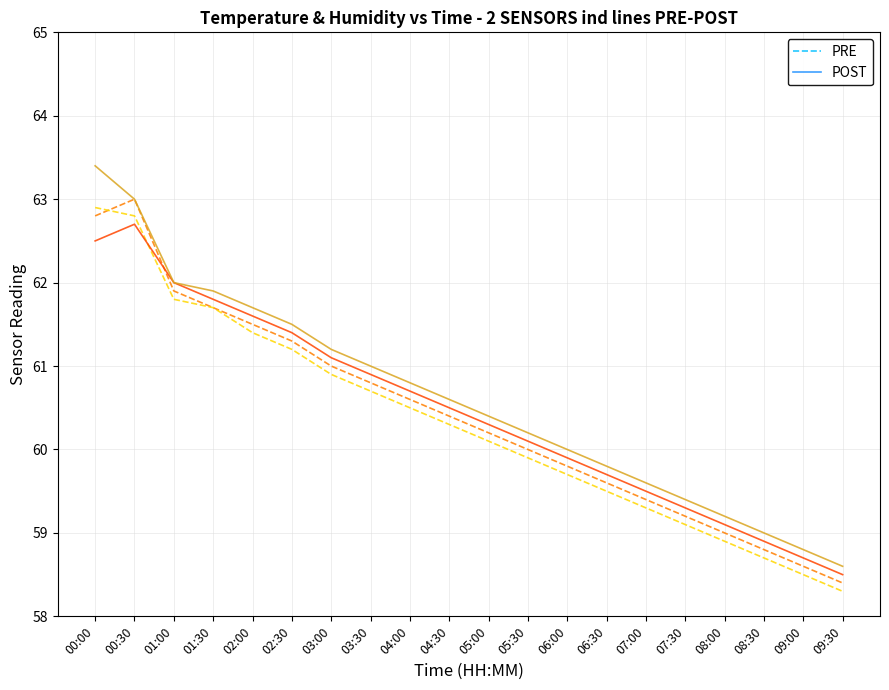

Which series changed the most between 03:00 and 08:00?

PRE